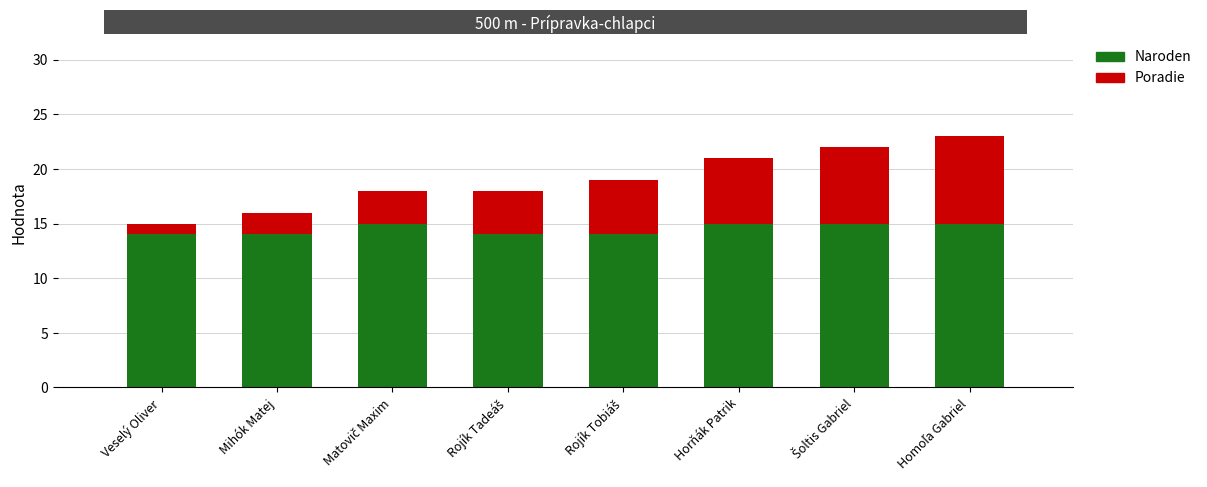

What is the lowest value of the Naroden series?

14